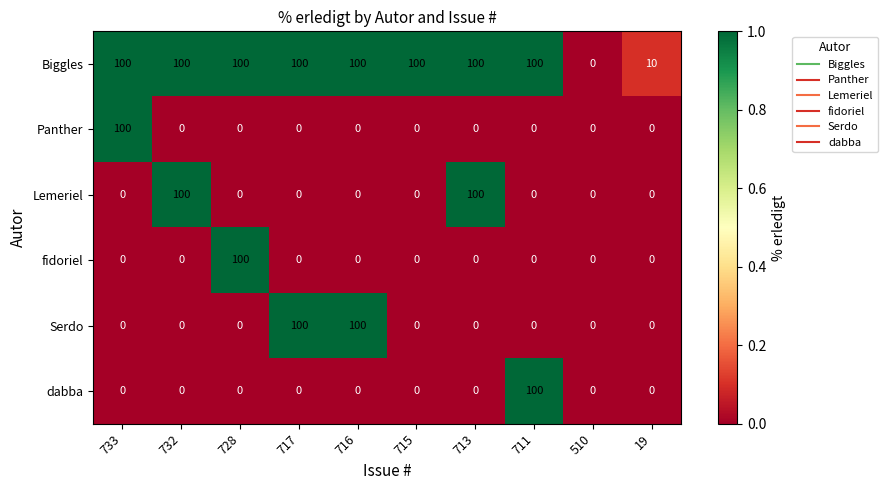

The Biggles series shows 100 at 717. True or false?

True